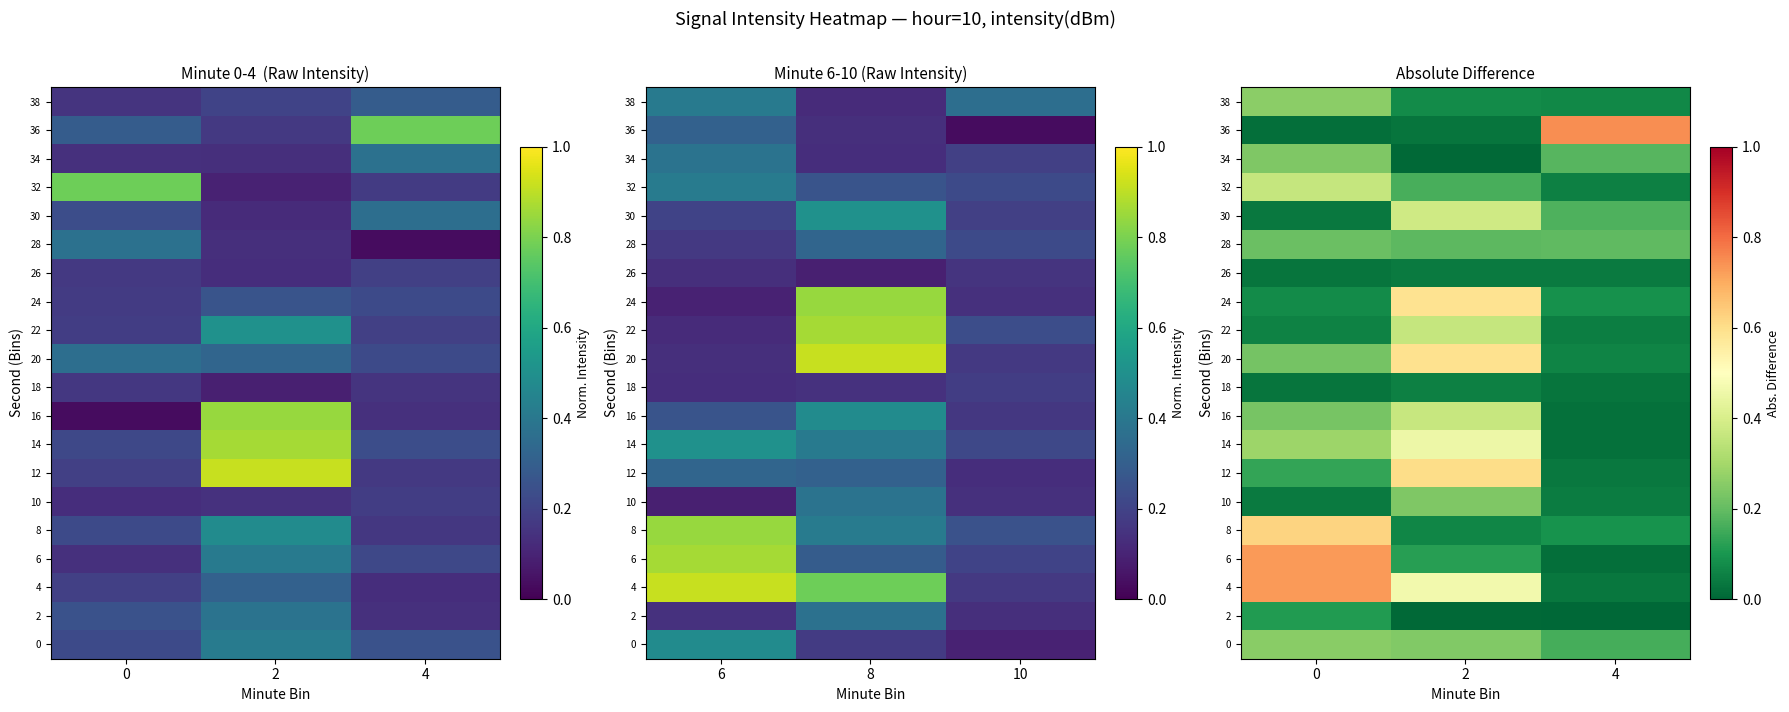

Count the 0 values in the range 0 to 1.

3